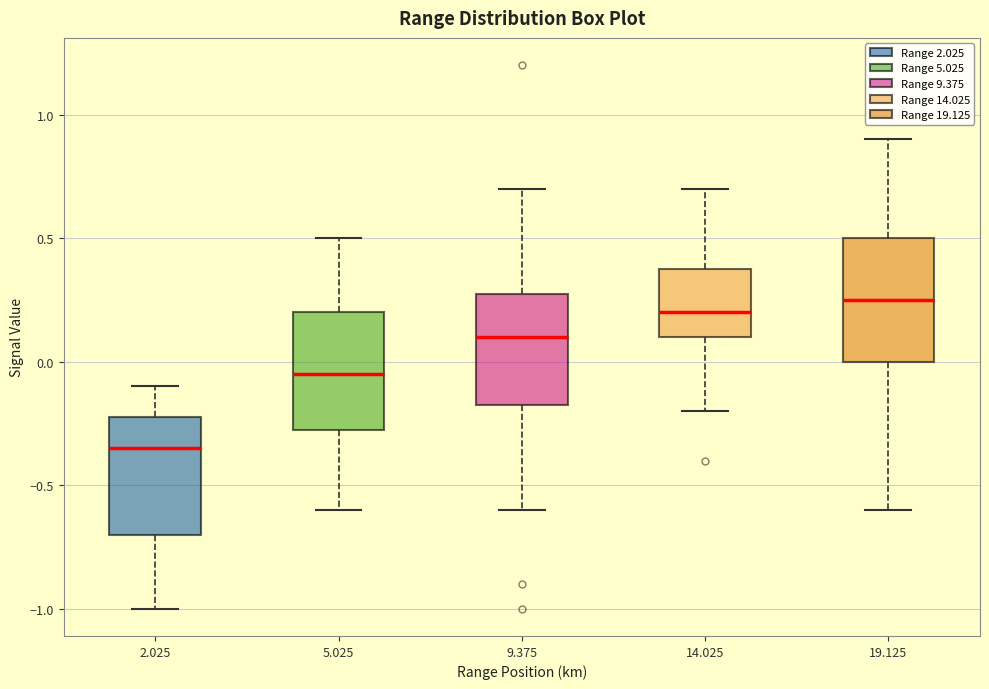

Which box has the lowest median line?

2.025